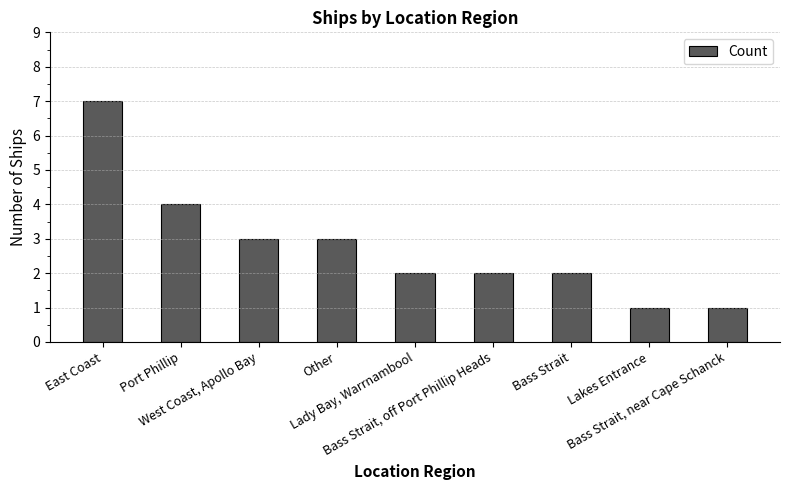

Does the chart contain stacked bars?

No